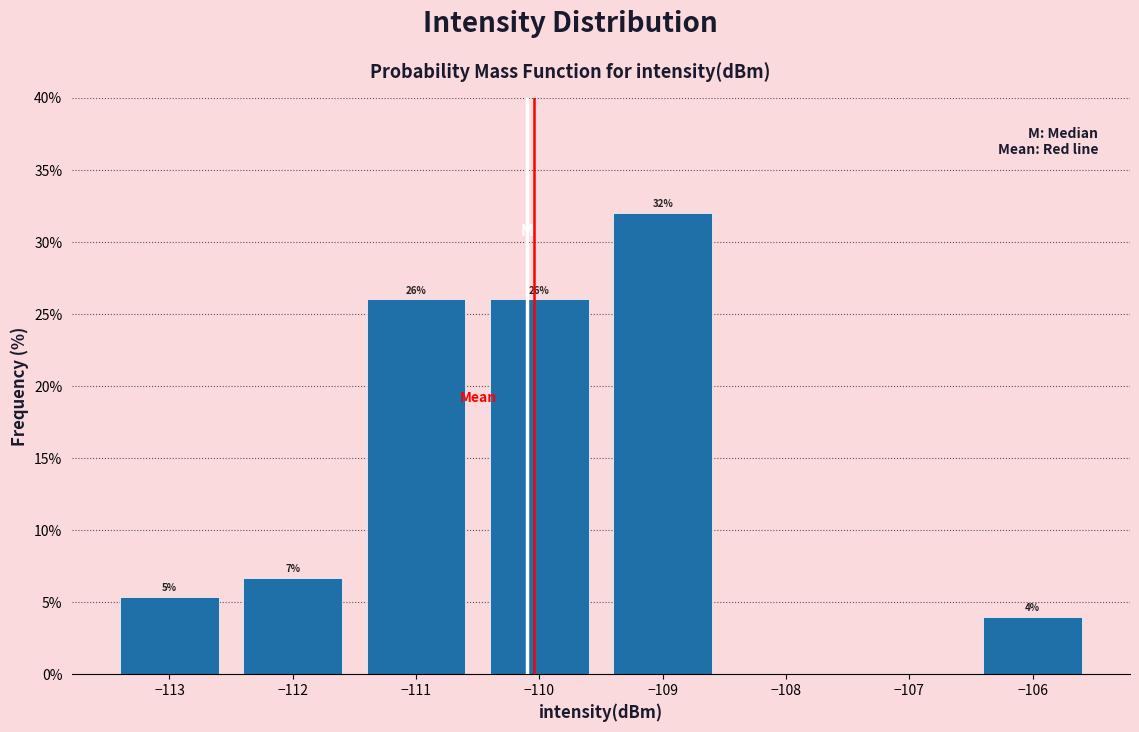

Over which range of the x-axis is the bar tallest?

-109.5 to -108.5